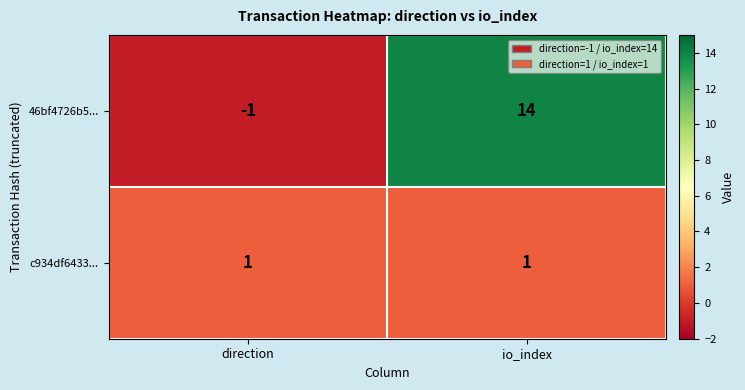

The value of 46bf4726b5... at io_index is 6. True or false?

False